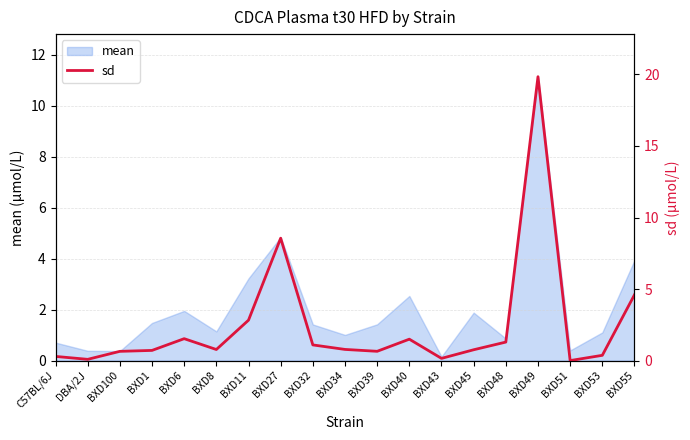

Where is mean nearest to the value 5?

BXD27